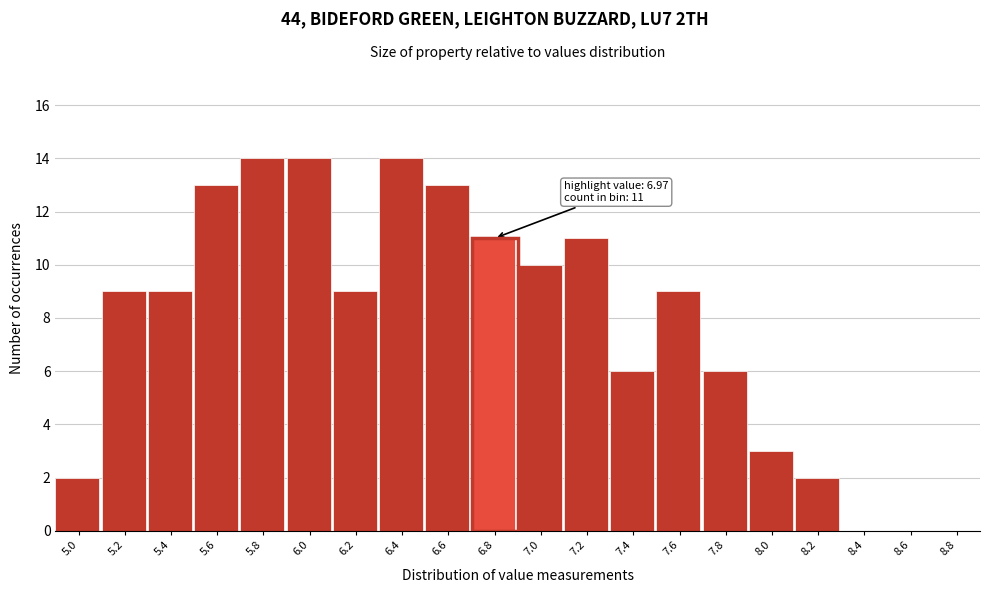

Reading right to left, extract all data points from this chart.

8.8=0	8.6=0	8.4=0	8.2=2	8.0=3	7.8=6	7.6=9	7.4=6	7.2=11	7.0=10	6.8=11	6.6=13	6.4=14	6.2=9	6.0=14	5.8=14	5.6=13	5.4=9	5.2=9	5.0=2